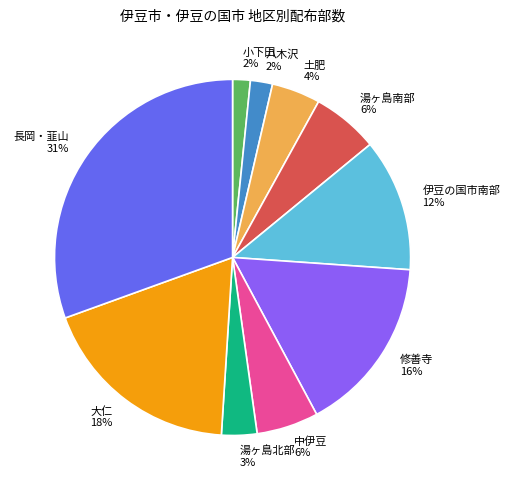

To the nearest percent, what is the average slice percentage?

10%